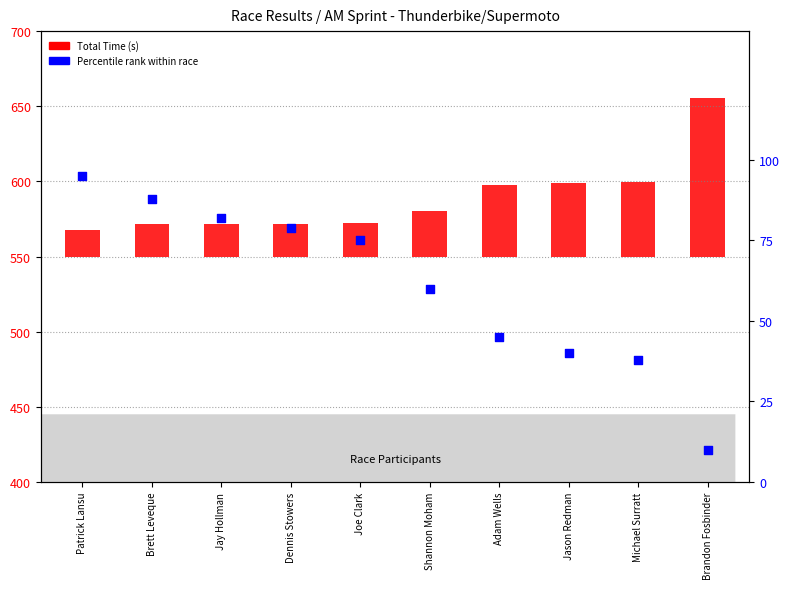

What are all the series names shown in the legend?

Total Time, Percentile rank